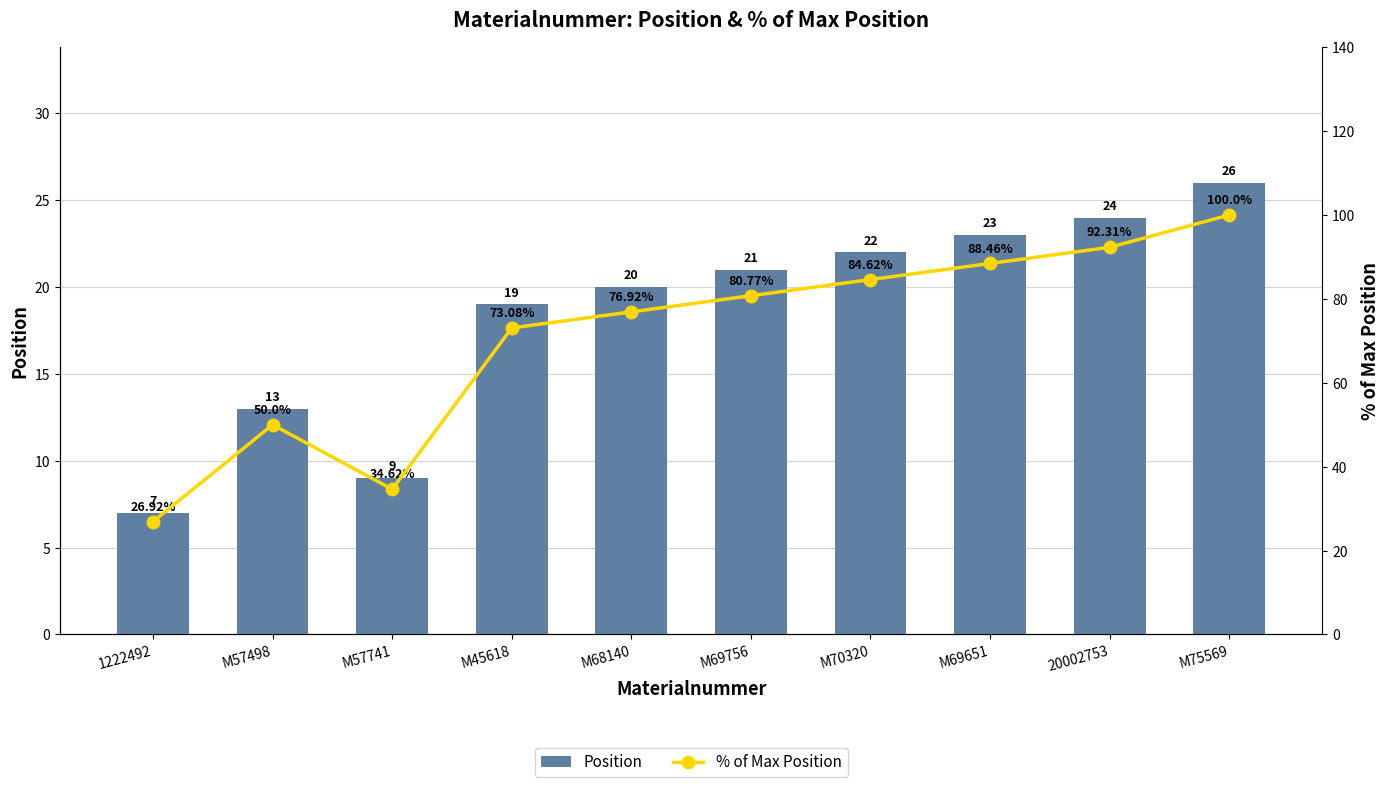

Rank the series by their maximum value, from highest to lowest.

% of Max Position, Position